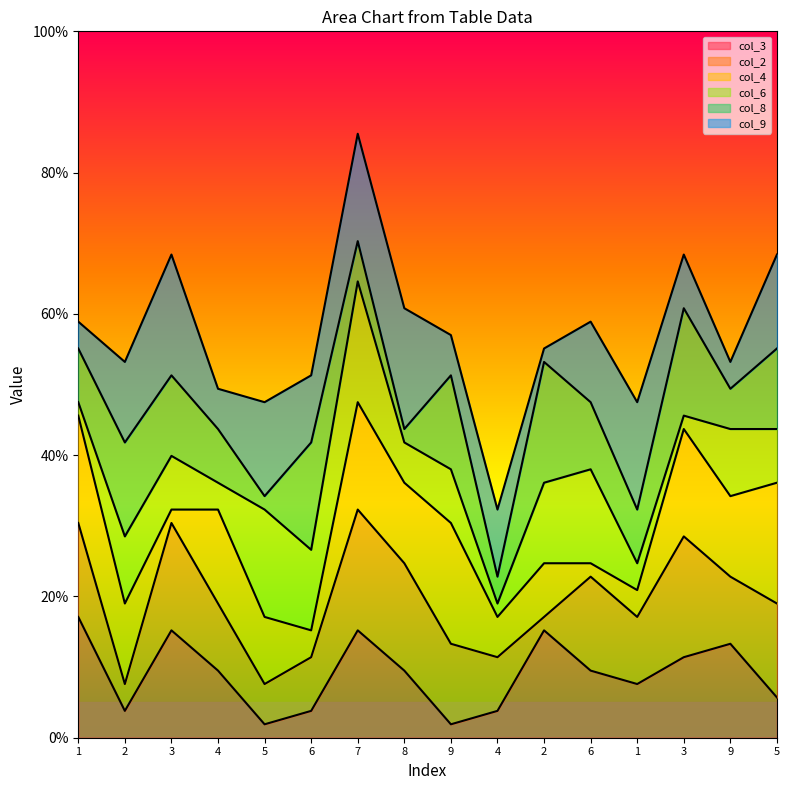

What is the spread (max minus min) of values at 4?

5